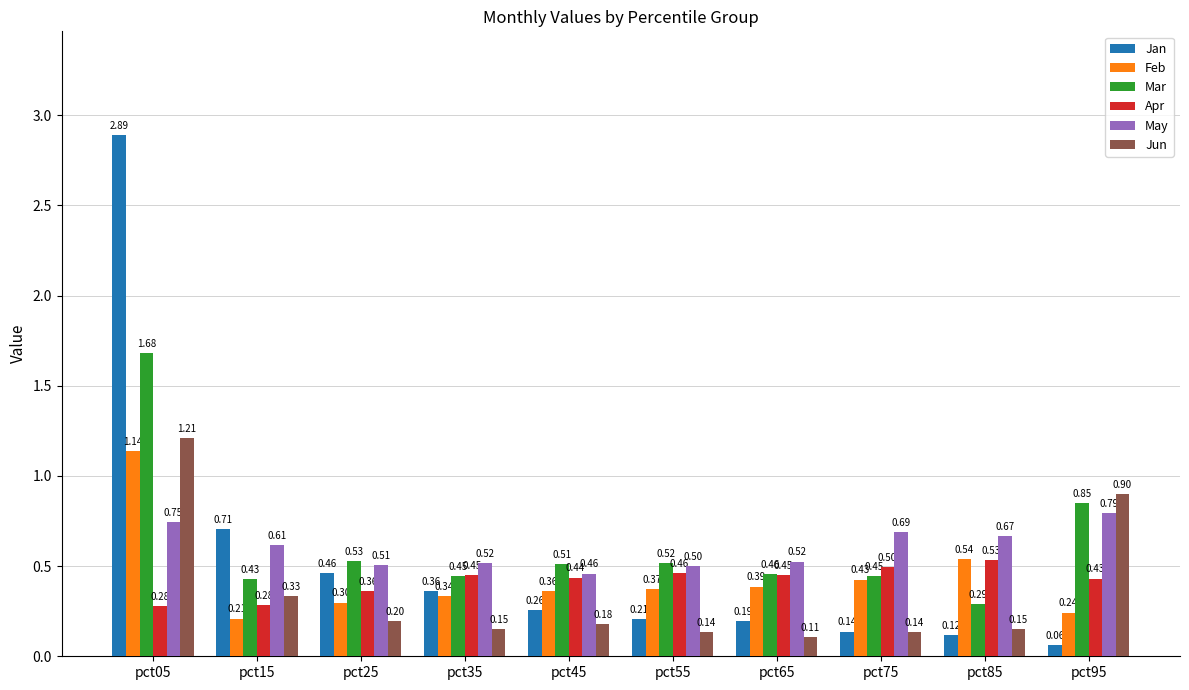

What is the value of the Feb bar at the 3rd from the left?

0.3